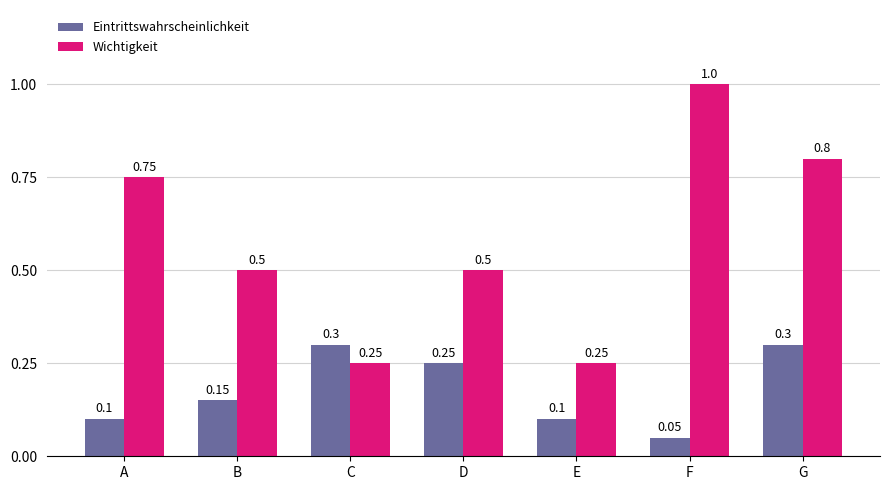

Which category has the highest value in the Wichtigkeit series?

F